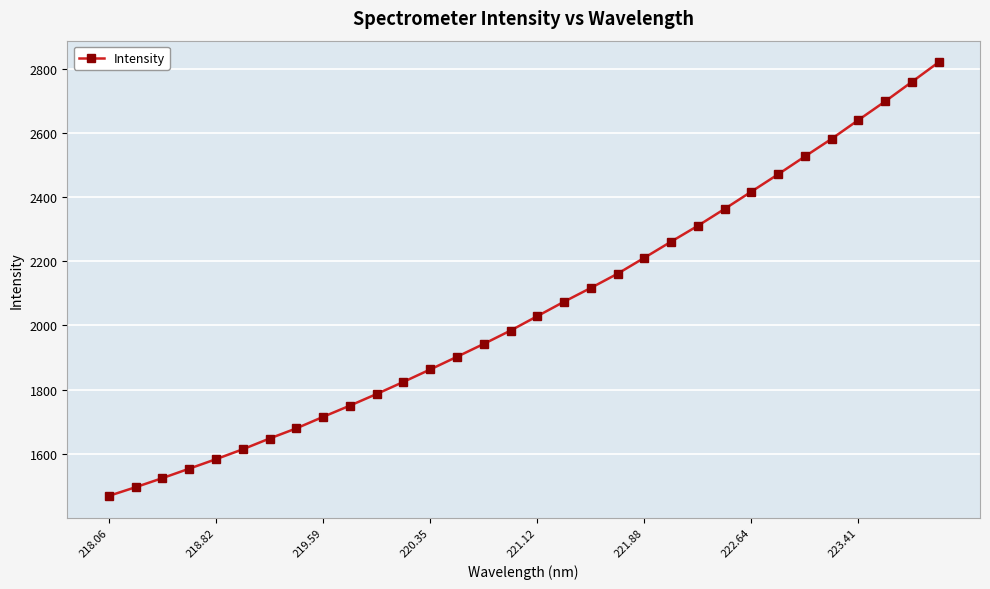

Reading left to right, what are all the values shown in this chart?

1468.2	1495.4	1523.7	1553.2	1582.8	1613.6	1647.2	1678.9	1714.8	1749.8	1786.2	1823.9	1862.6	1902.2	1942.4	1983.9	2028.9	2074.0	2116.9	2161.3	2211.0	2261.3	2310.7	2363.3	2417.2	2471.3	2526.9	2581.9	2640.5	2698.5	2759.3	2820.5